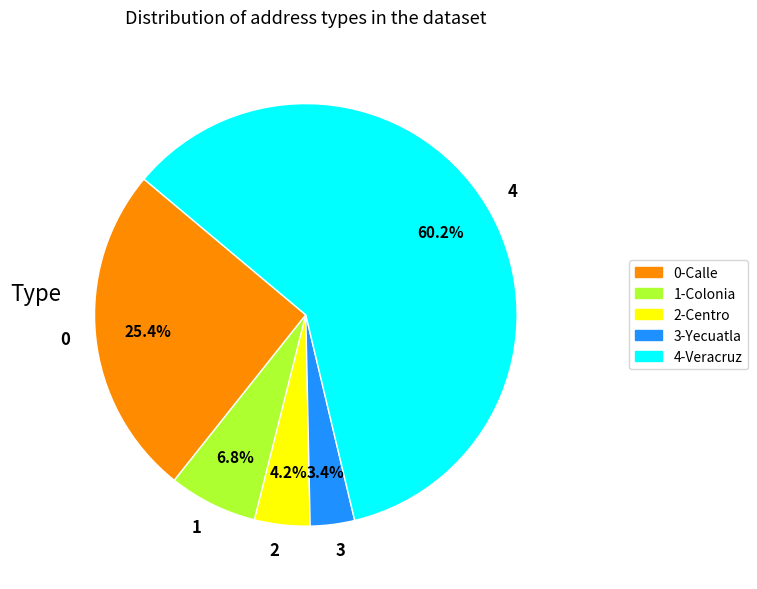

Rank the categories by value from highest to lowest.

4-Veracruz, 0-Calle, 1-Colonia, 2-Centro, 3-Yecuatla